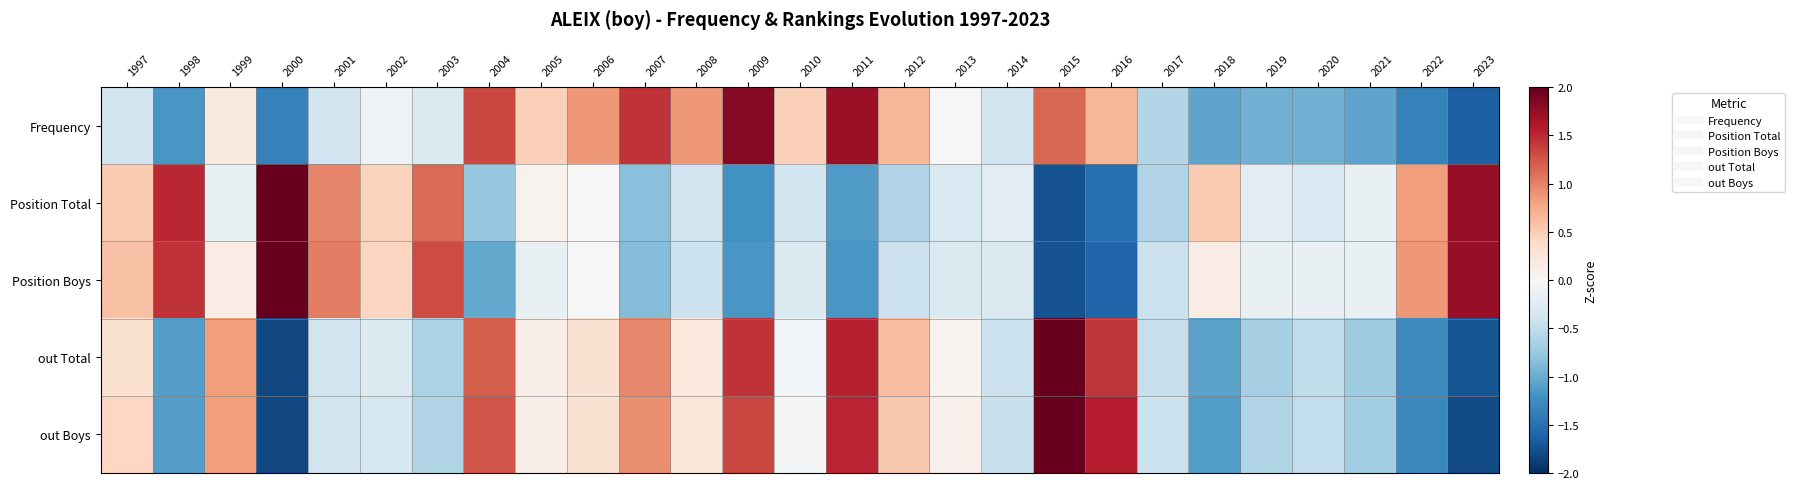

At 2009, list the series in order from smallest to largest.

Position Total, Position Boys, out Boys, out Total, Frequency